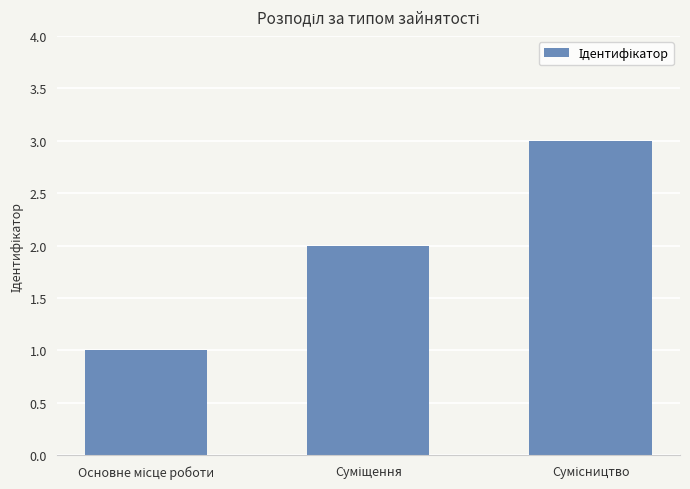

What is the sum of all values?

6